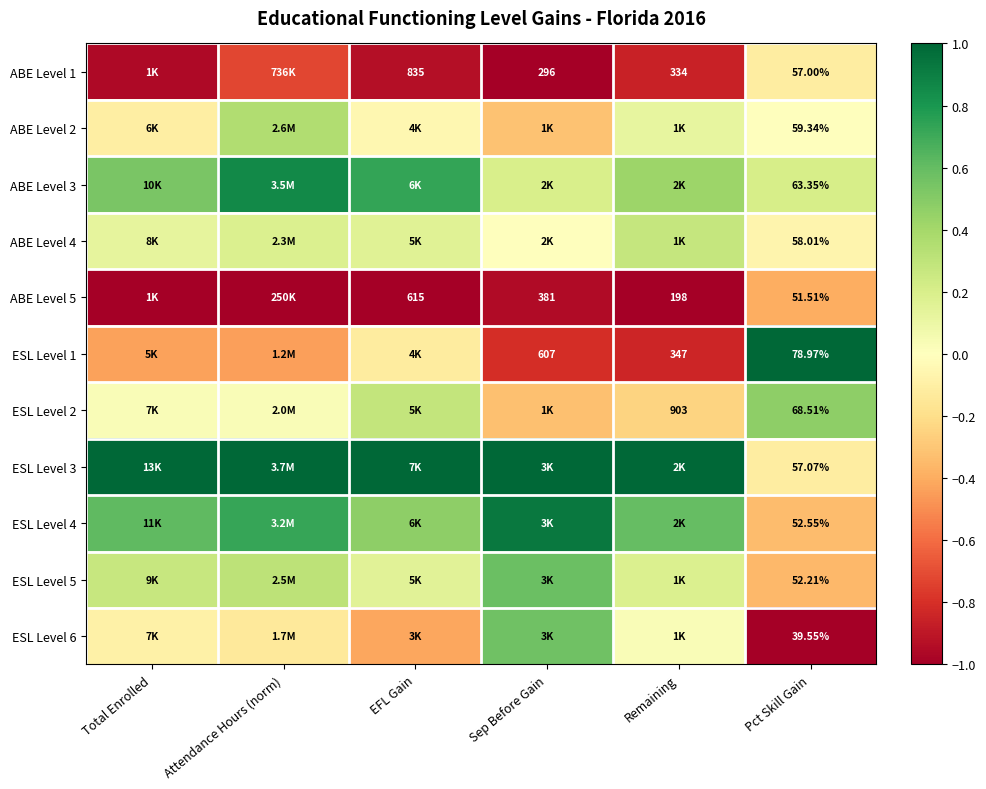

The value of ABE Level 4 at Pct Skill Gain is -0.0. True or false?

False